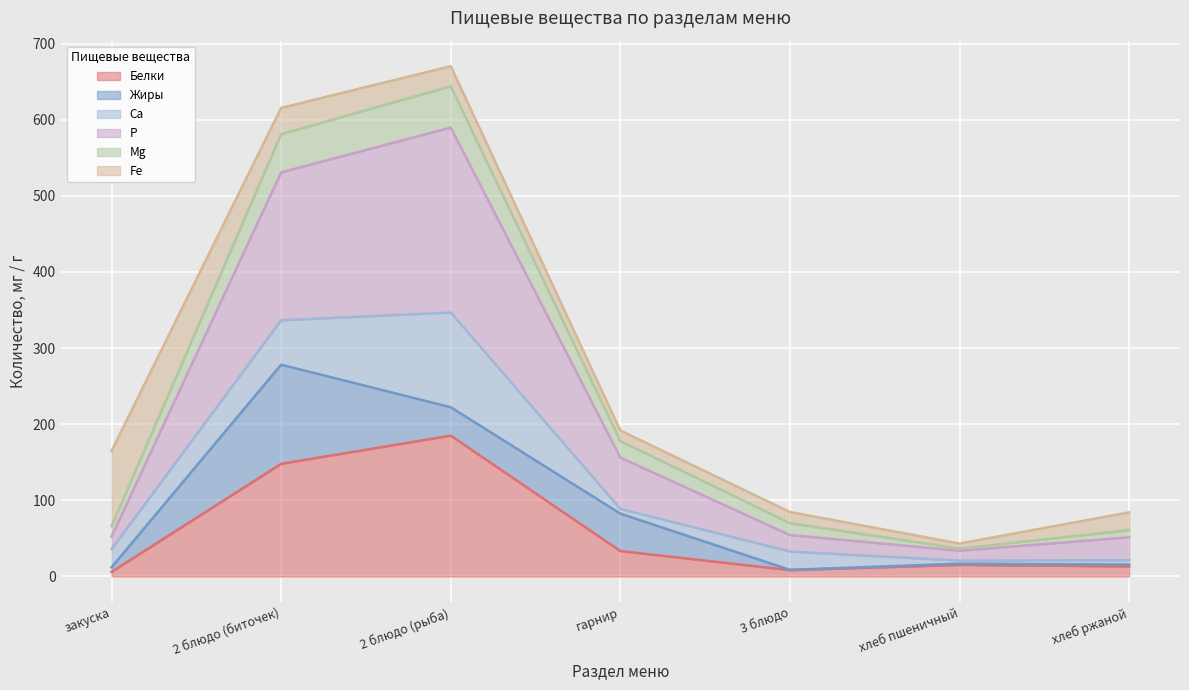

What value does the Mg series have at 3 блюдо?

70.0